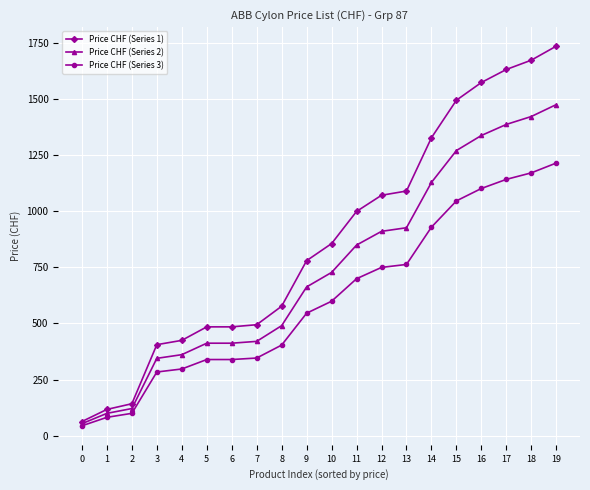

At which label does Price CHF (Series 2) first exceed 727?

10